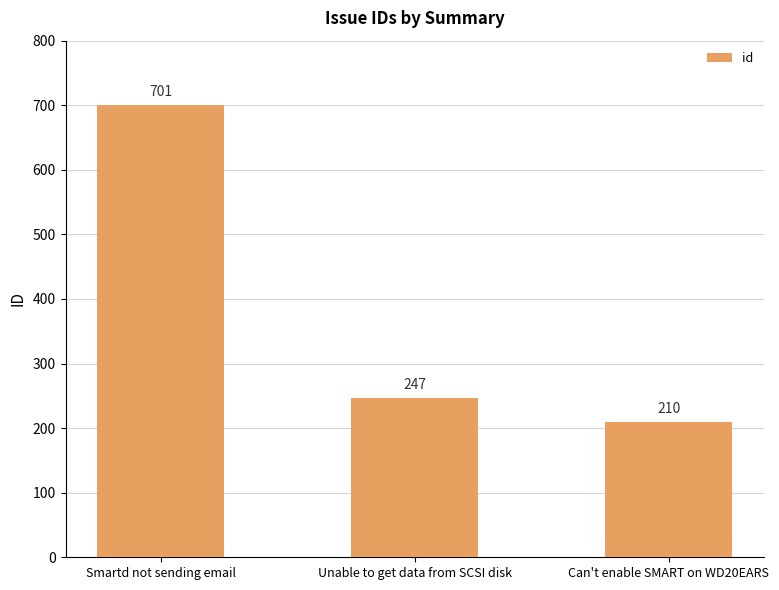

What is the difference between the values at Smartd not sending email and Can't enable SMART on WD20EARS?

491